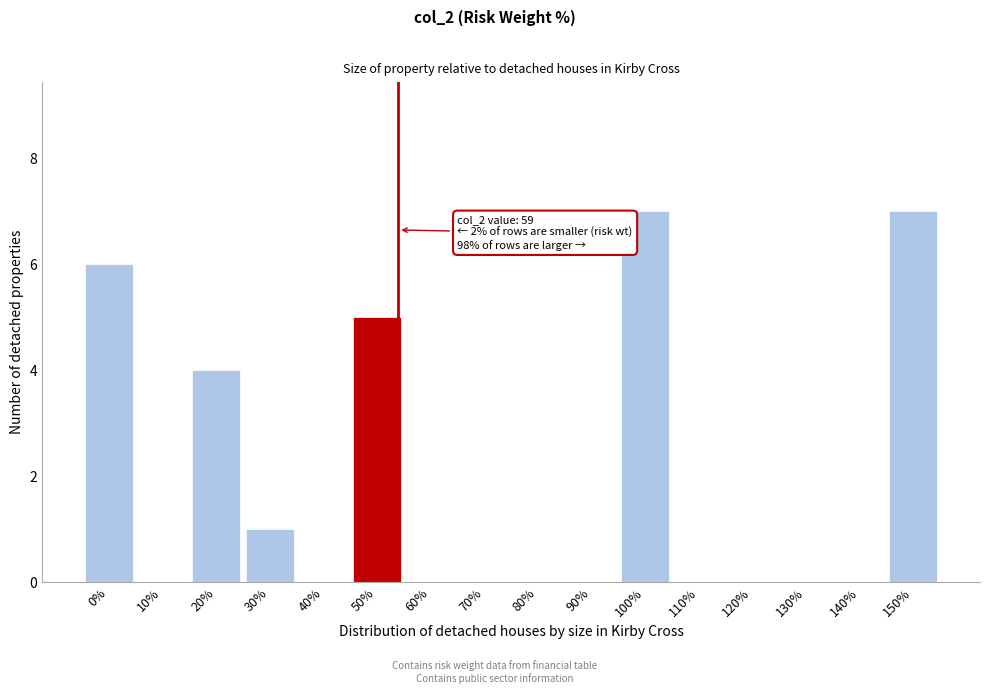

Reading left to right, what are all the values shown in this chart?

0%=6	10%=0	20%=4	30%=1	40%=0	50%=5	60%=0	70%=0	80%=0	90%=0	100%=7	110%=0	120%=0	130%=0	140%=0	150%=7